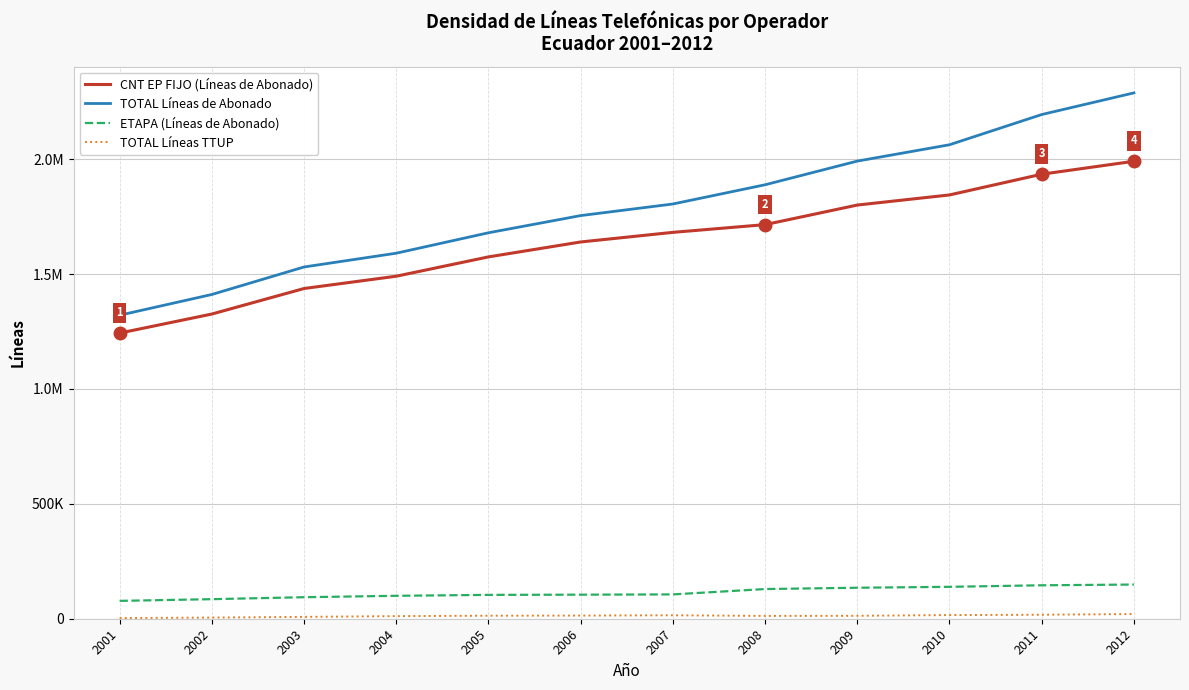

Between 2003 and 2011, which series saw the biggest shift?

TOTAL Líneas de Abonado